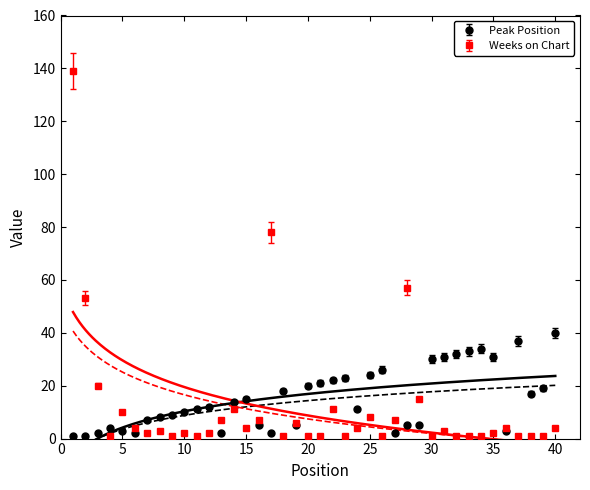

The Weeks on Chart series shows 1 at 39. True or false?

False